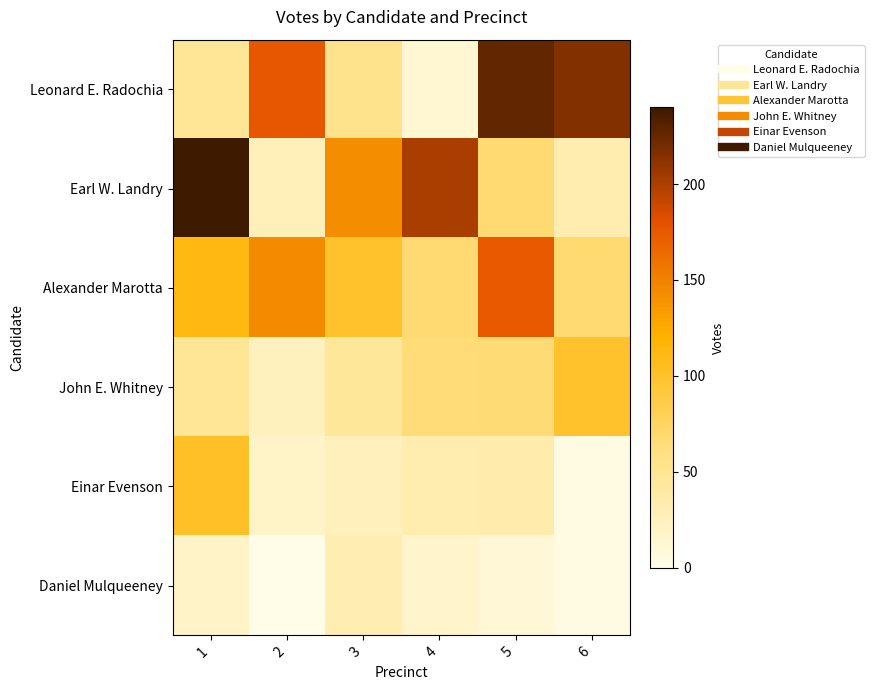

At which category is the sum across all series the highest?

5